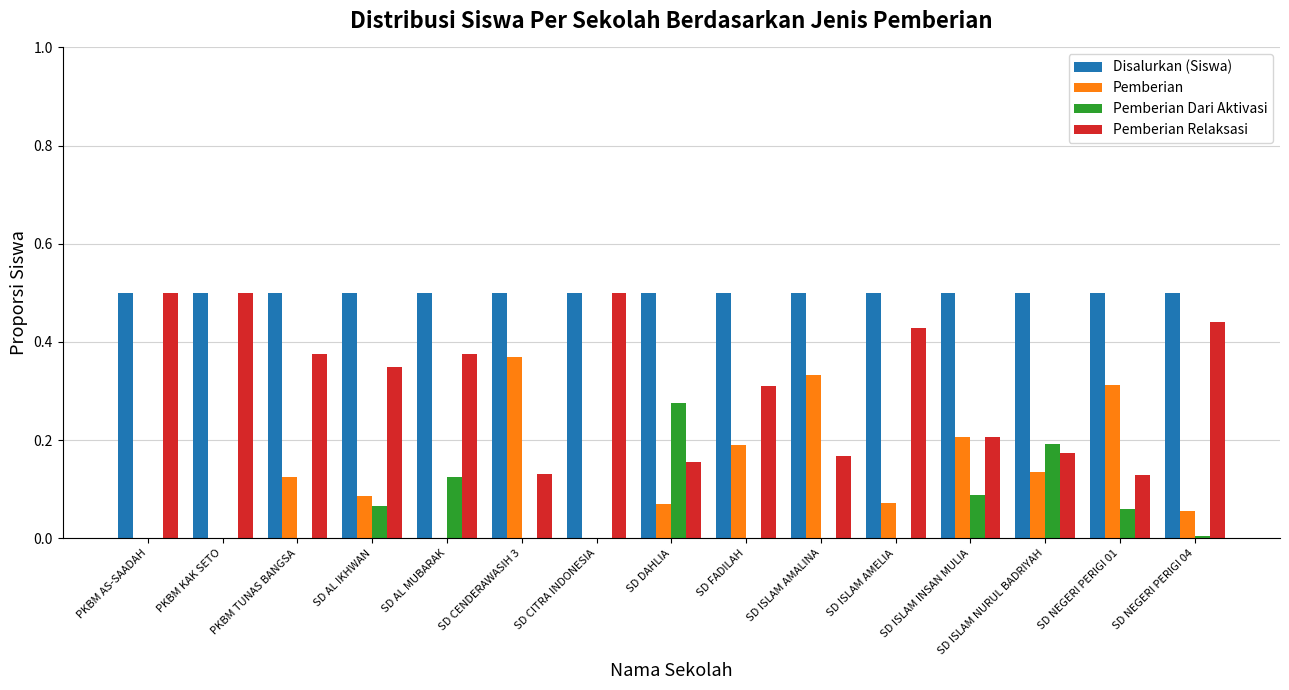

Between SD CENDERAWASIH 3 and SD DAHLIA, which series saw the biggest shift?

Pemberian